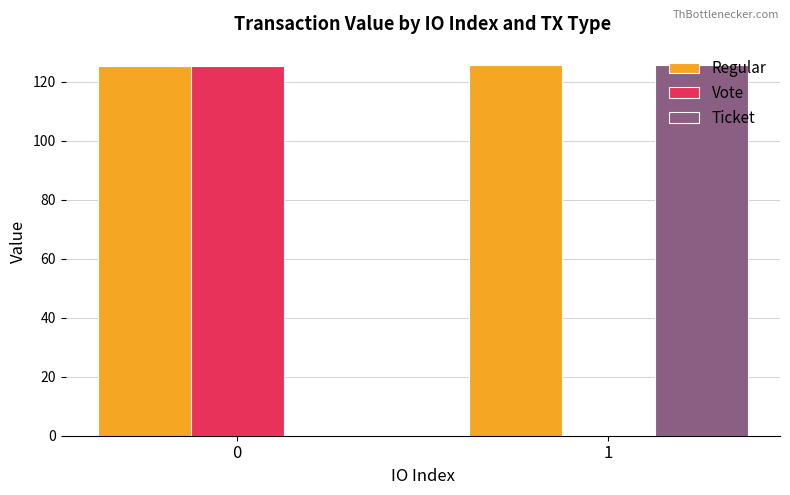

Which series has the largest total across all categories?

Regular